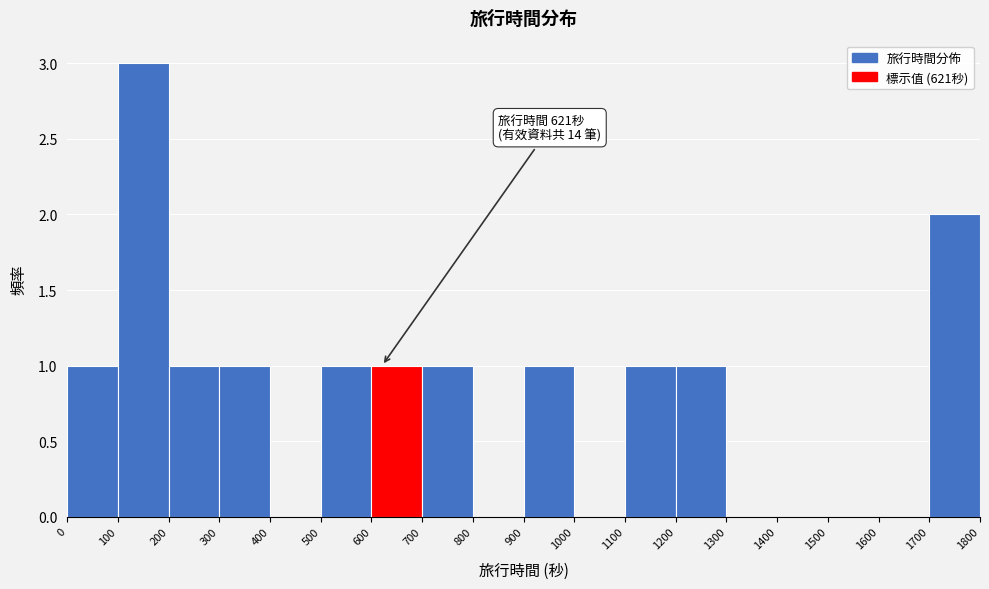

Over which range of the x-axis is the bar tallest?

100 to 200